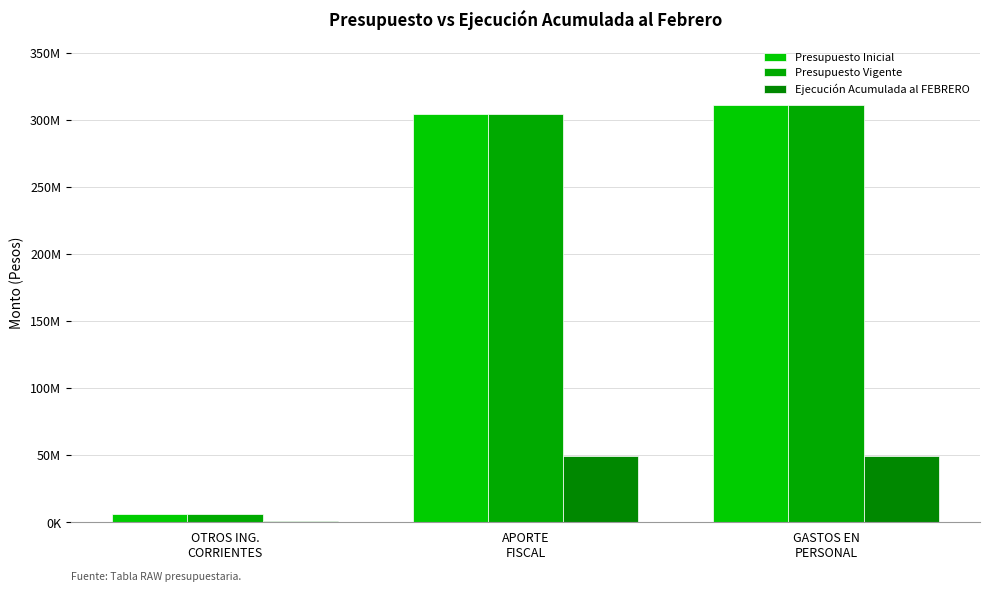

At how many categories does at least one series exceed 168341090?

2